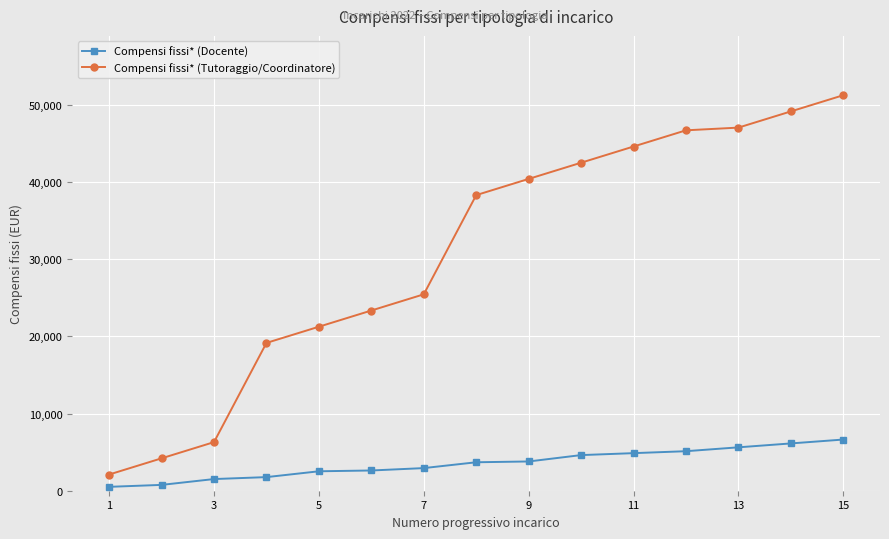

True or false: Compensi fissi* (Tutoraggio/Coordinatore) has more than 2 points higher than both neighbors.

False